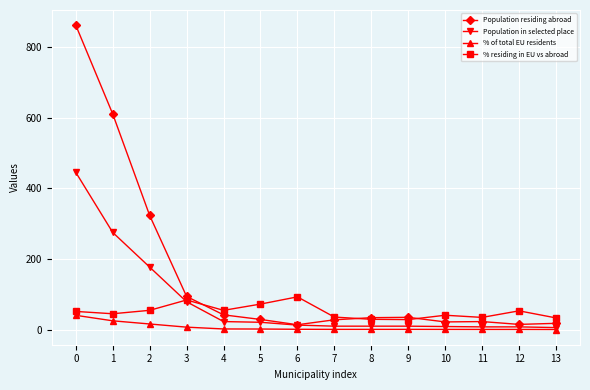

At which category does % residing in EU vs abroad reach its first local peak?

3